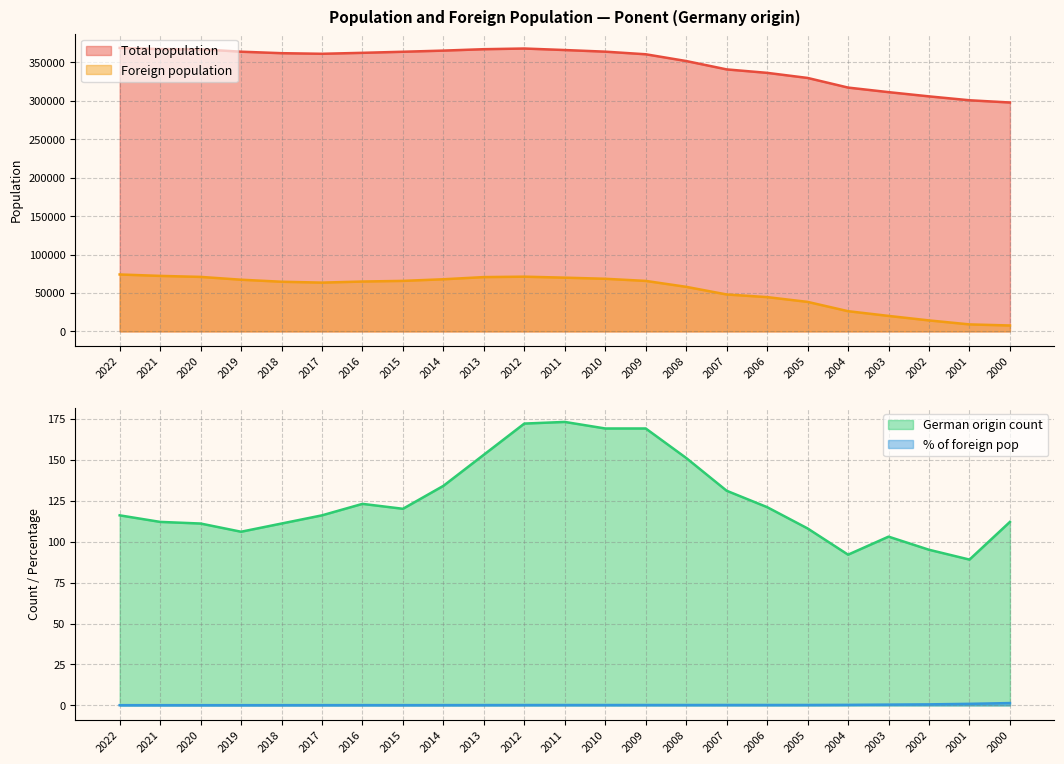

True or false: Foreign population has a value of 26301.0 at 2004.

True